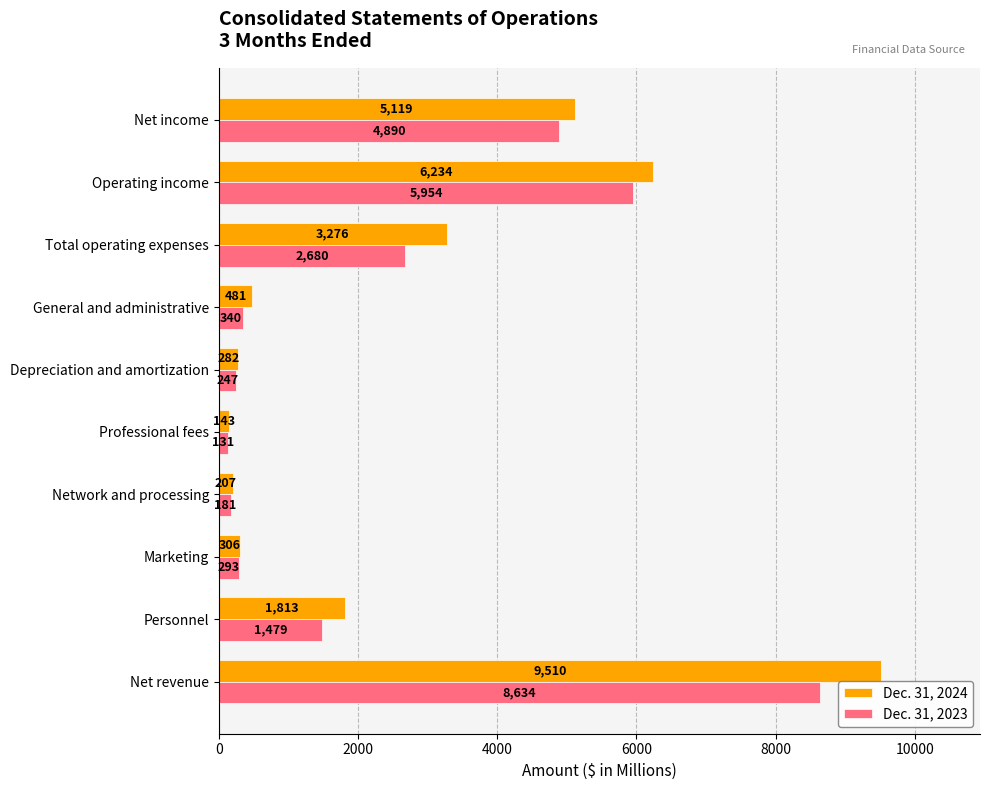

Rank the series by their average value, from lowest to highest.

Dec. 31, 2023, Dec. 31, 2024